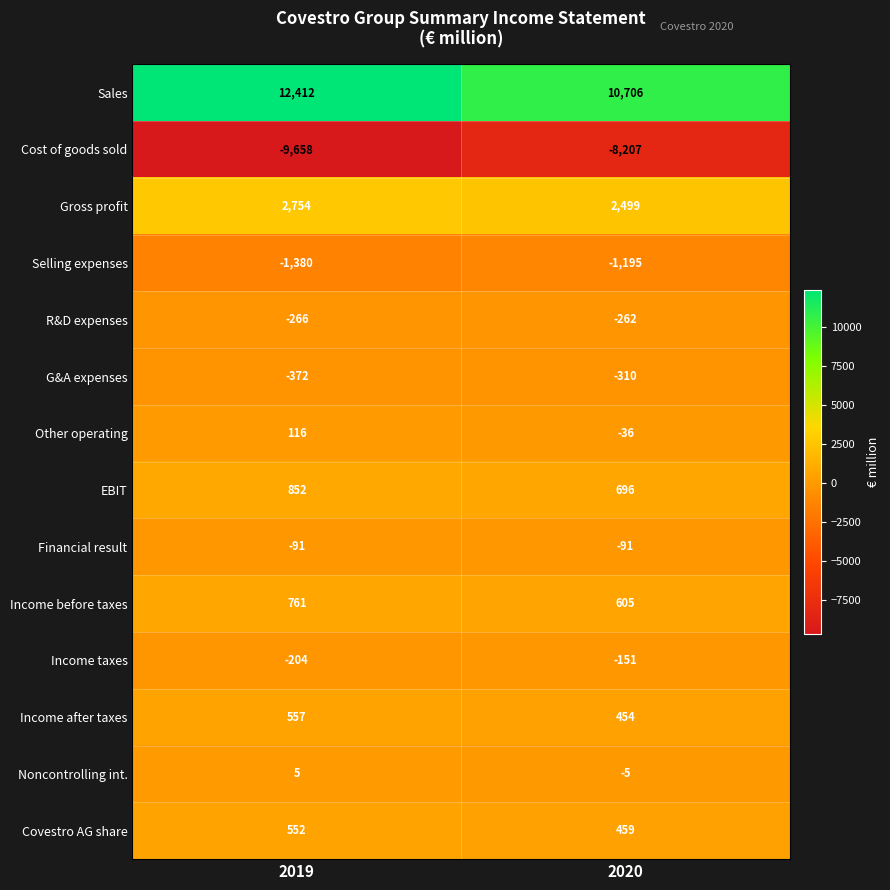

Which series has the largest total across all categories?

Sales